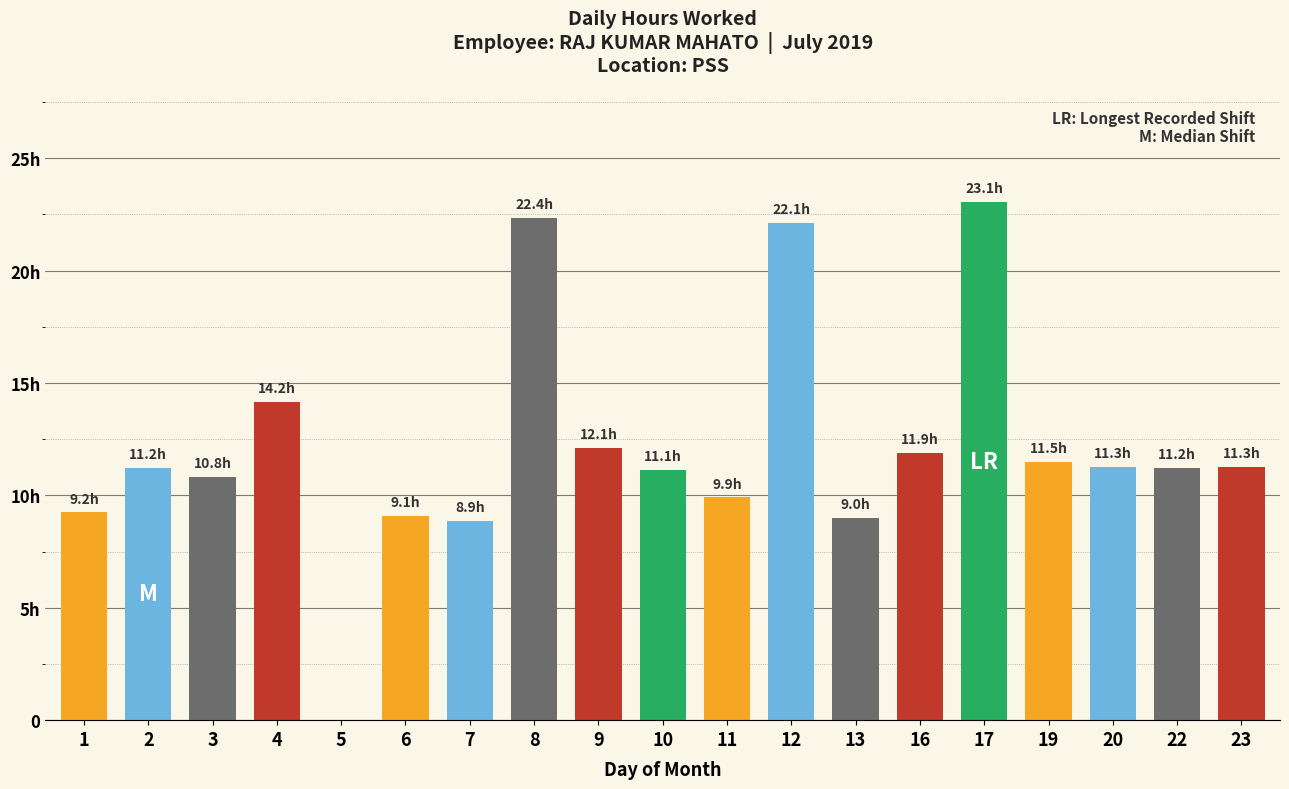

At which category does the chart reach its peak across all series?

17